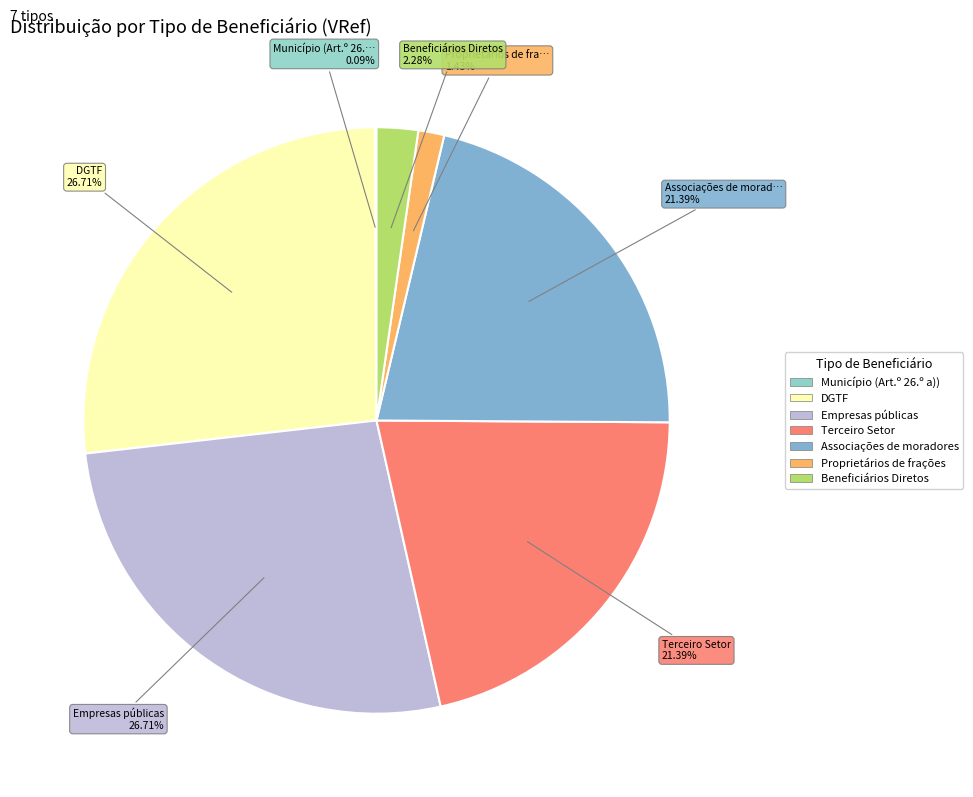

Rank the categories by value from highest to lowest.

DGTF, Empresas públicas, Terceiro Setor, Associações de moradores, Beneficiários Diretos, Proprietários de frações, Município (Art.º 26.º a))